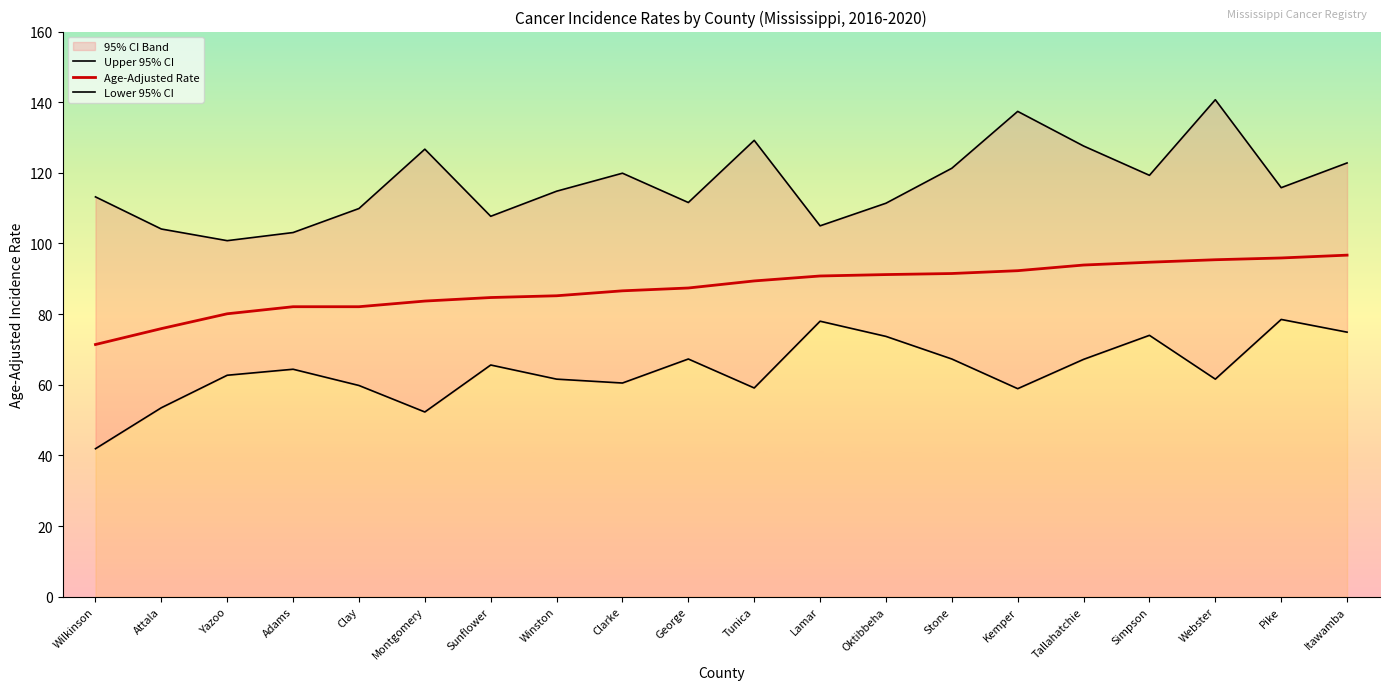

The value of Lower 95% CI at Montgomery is 74.3. True or false?

False